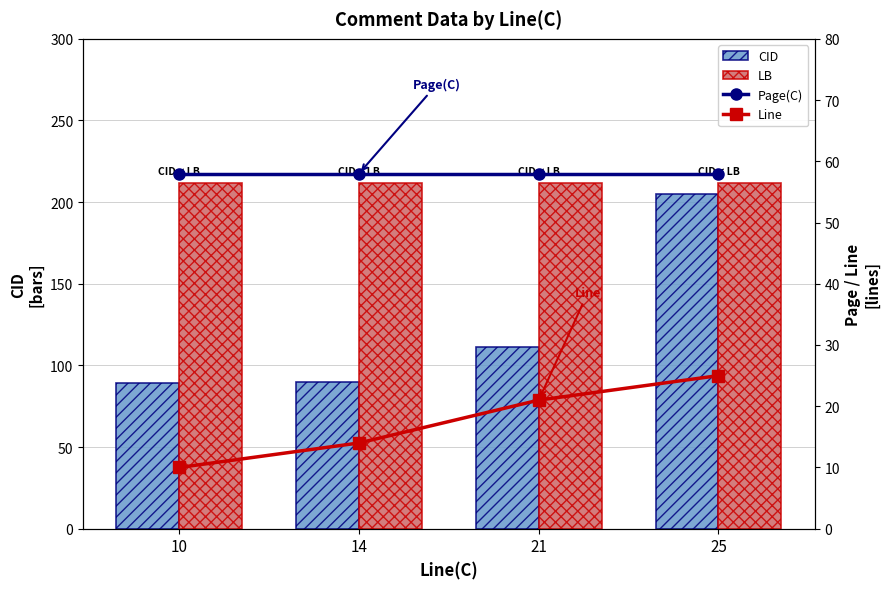

What is the maximum value for Line?

25